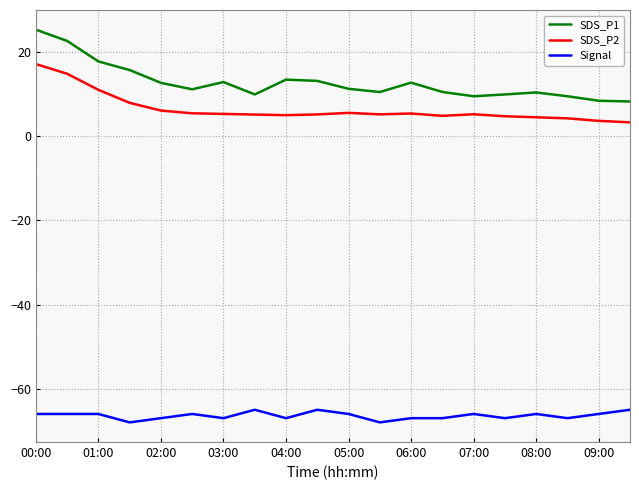

Rank the series by their maximum value, from lowest to highest.

Signal, SDS_P2, SDS_P1